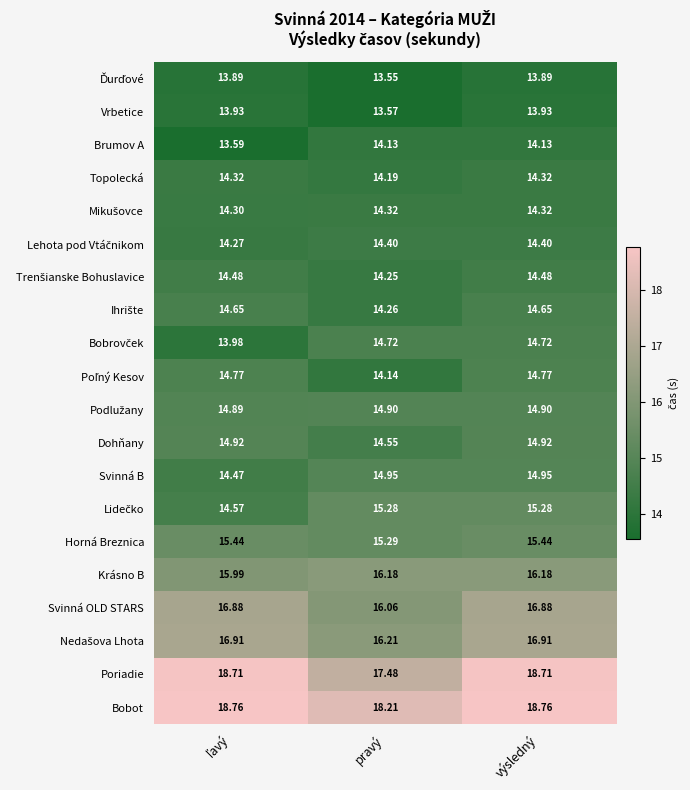

Which series changed the most between pravý and výsledný?

Poriadie